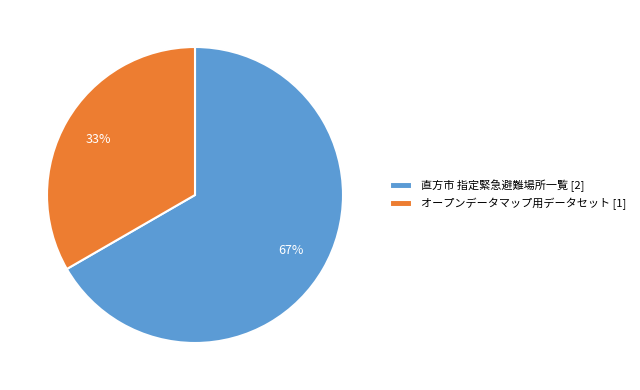

Combined, do オープンデータマップ用データセット and 直方市 指定緊急避難場所一覧 account for over 50%?

Yes